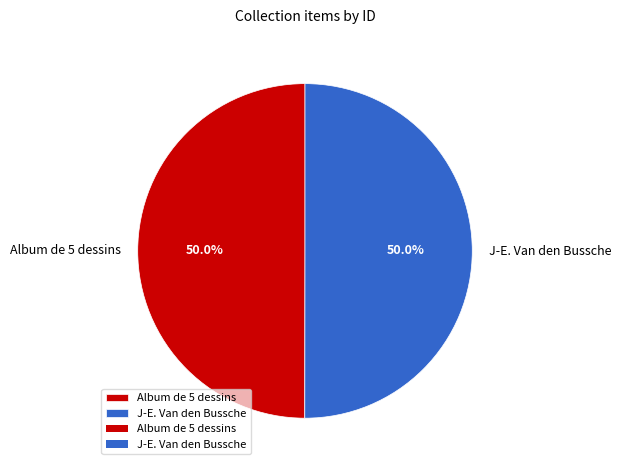

Approximately how many times larger is the value at J-E. Van den Bussche compared to Album de 5 dessins?

1.0